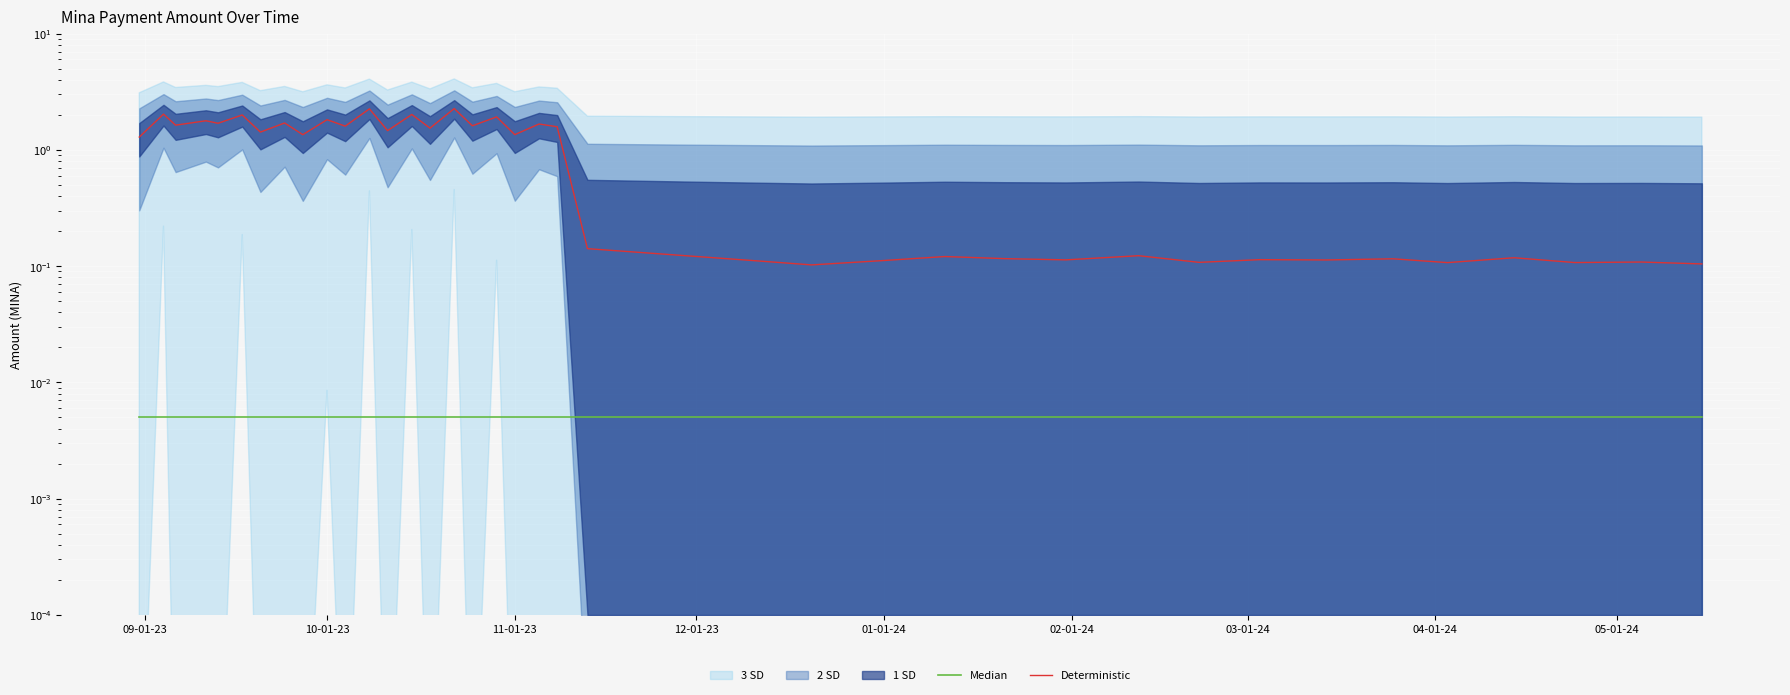

How many interior local peaks does the Deterministic series have?

16